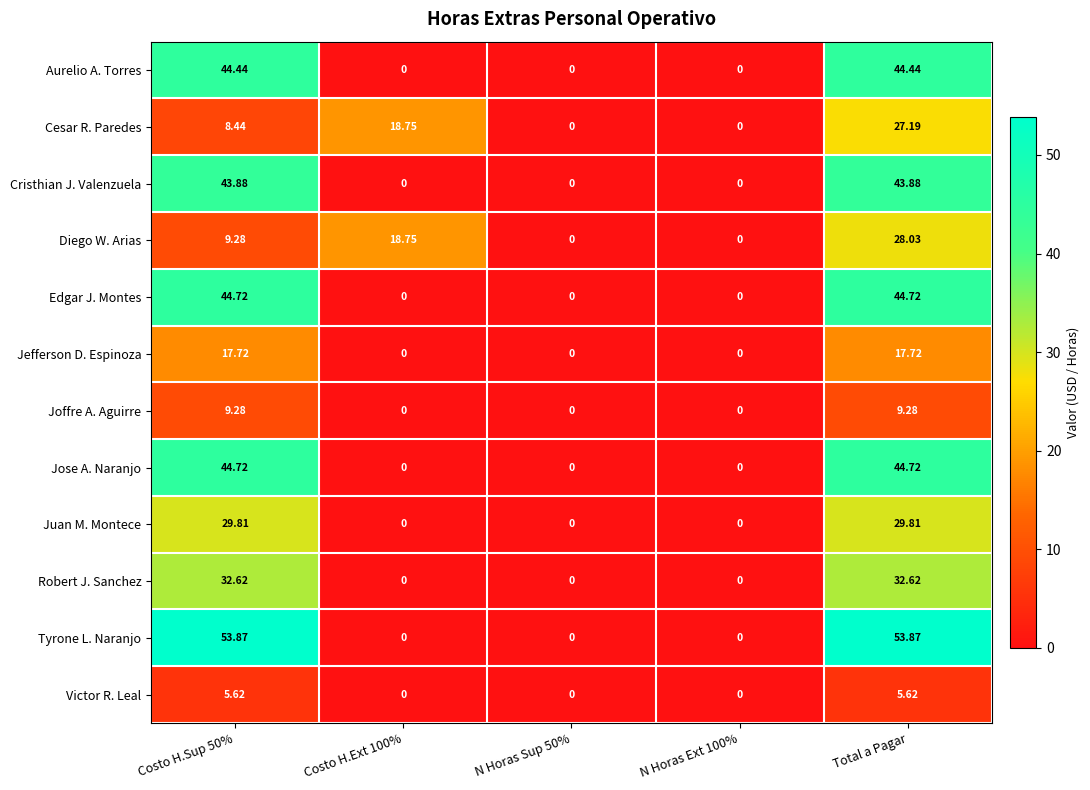

Which series has the largest range (max minus min)?

Tyrone L. Naranjo